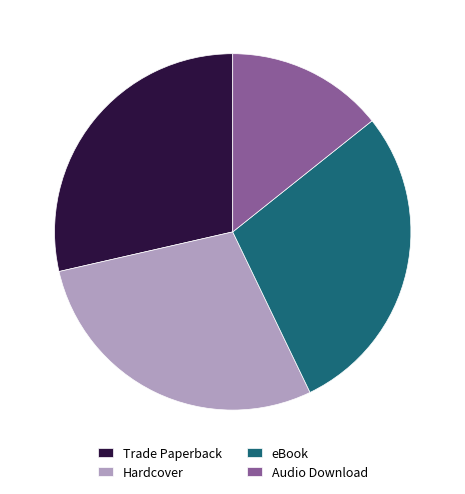

Which category has the smallest portion of the pie?

Audio Download